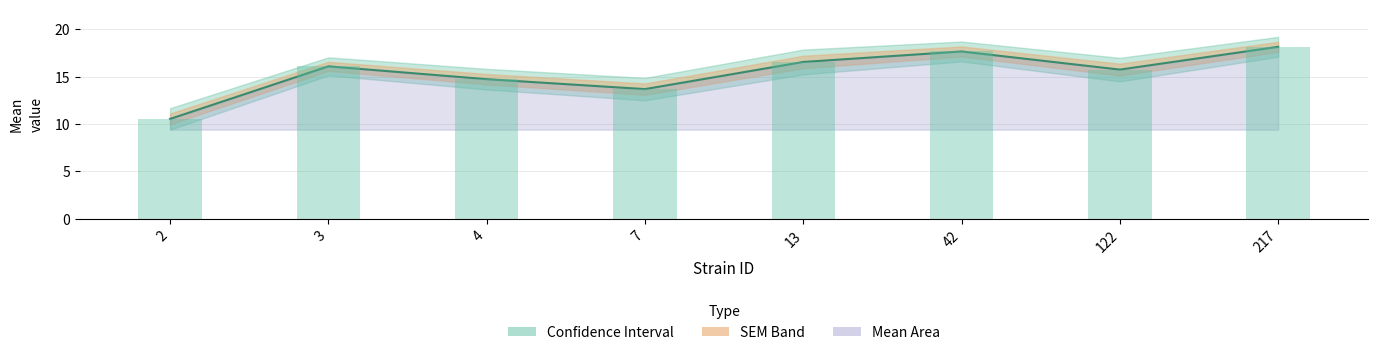

Reading left to right, transcribe all the data shown in this chart.

2=10.5	3=16.1	4=14.7	7=13.7	13=16.6	42=17.7	122=15.8	217=18.2